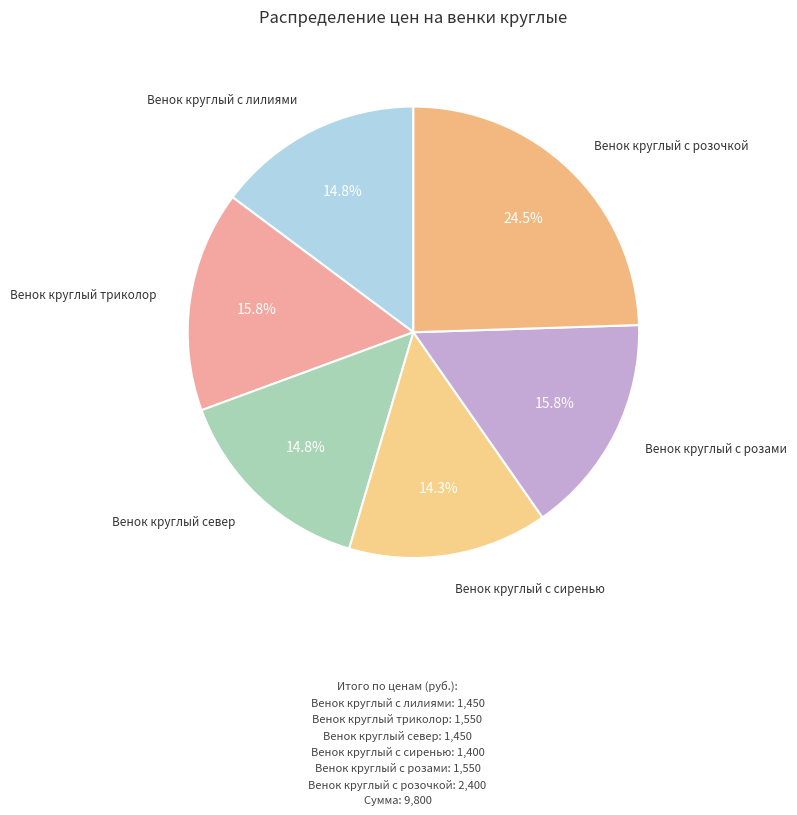

Which category has the biggest portion of the pie?

Венок круглый с розочкой